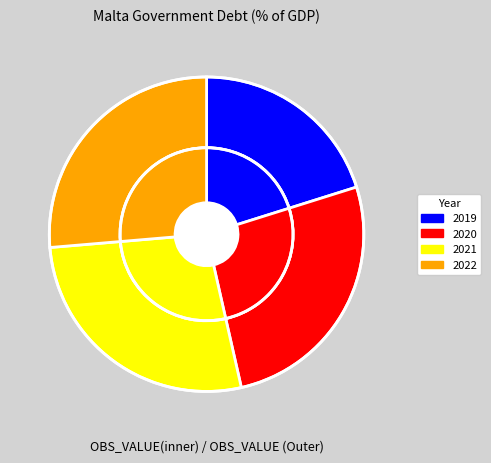

Is it true that 2020 is 26% of the pie?

True